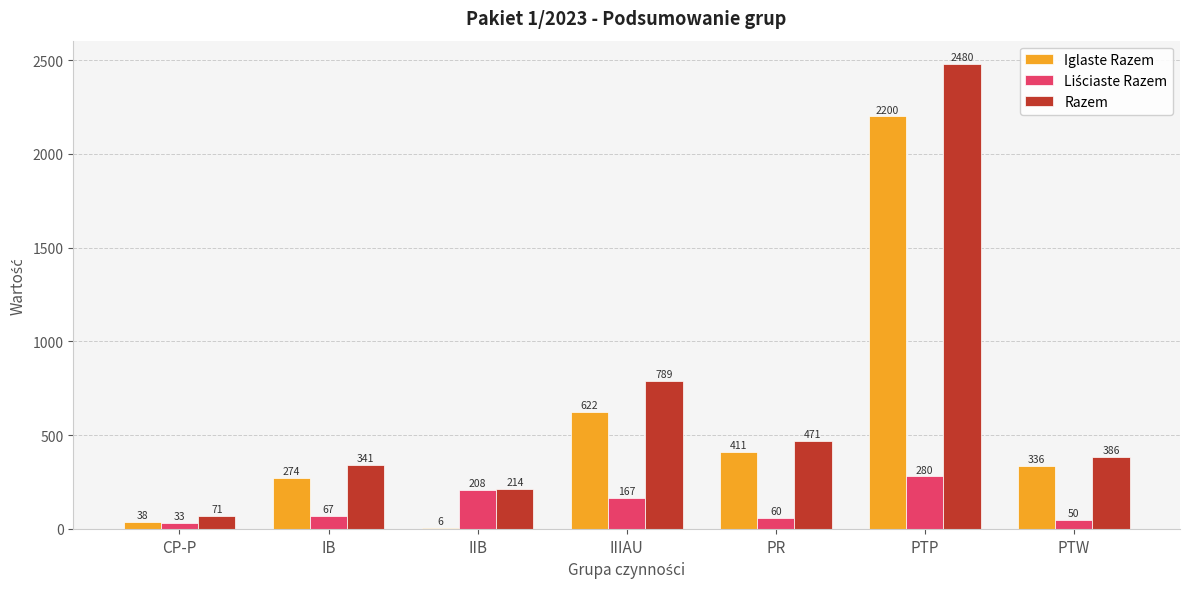

What is the sum of the Iglaste Razem values at IIIAU and PTP?

2822